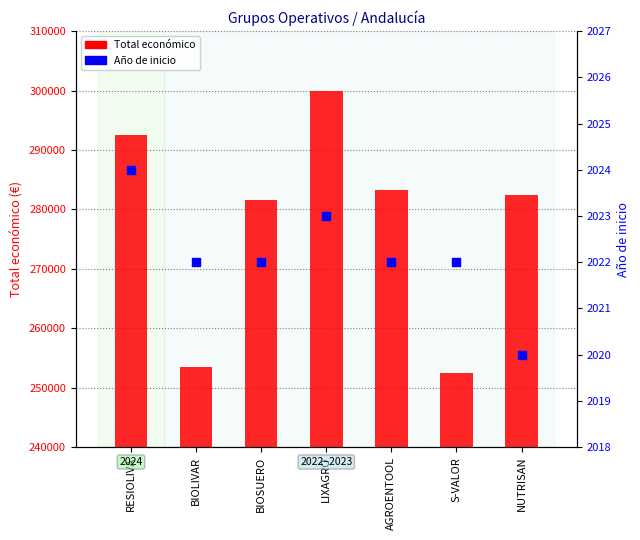

What are all the series names shown in the legend?

Total económico, Año de inicio